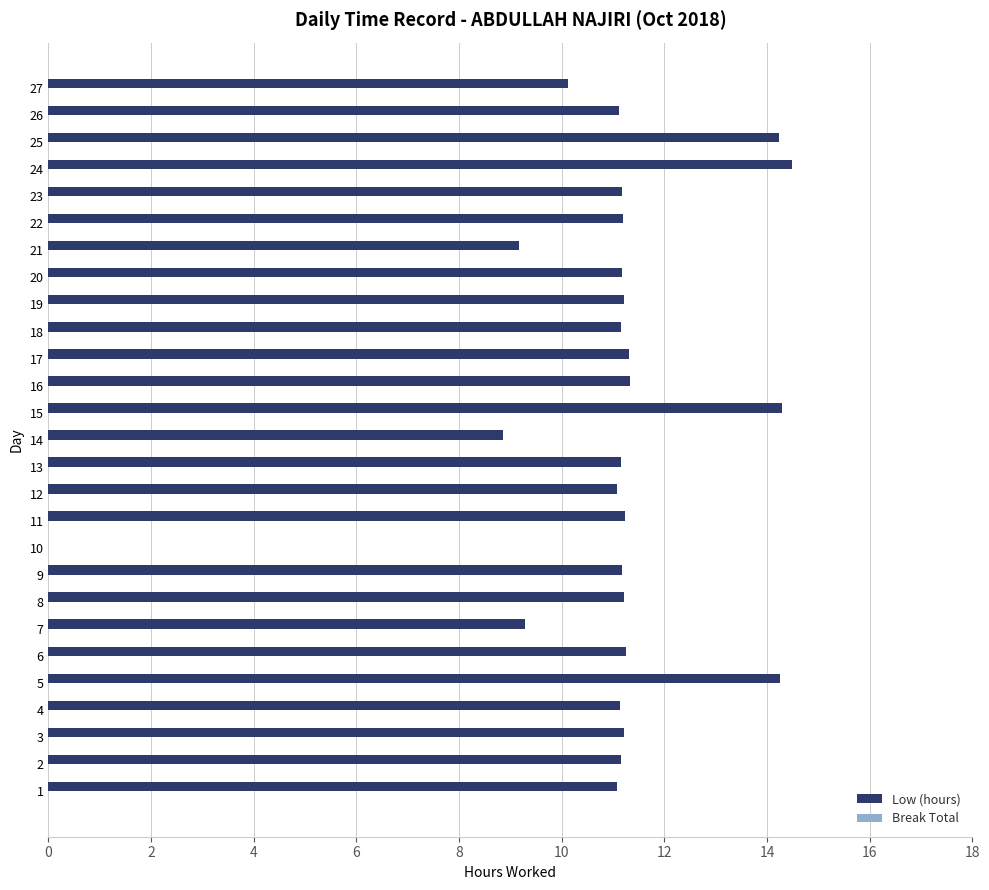

What is the ratio of the value at 19 to the value at 1?

1.0